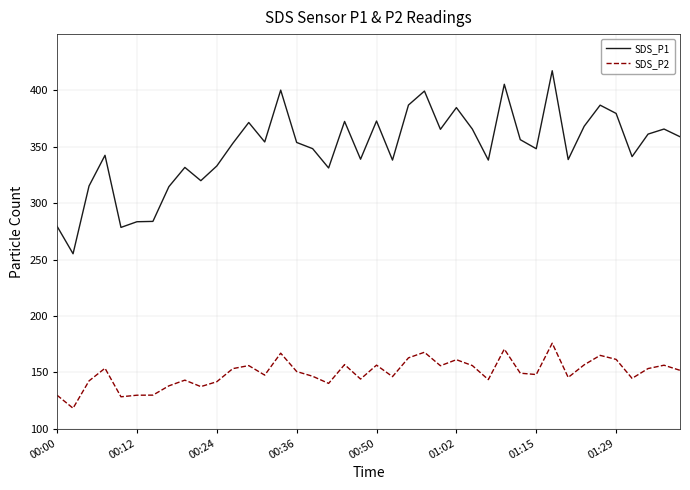

What is the difference between the maximum and minimum values in the SDS_P2 series?

57.7